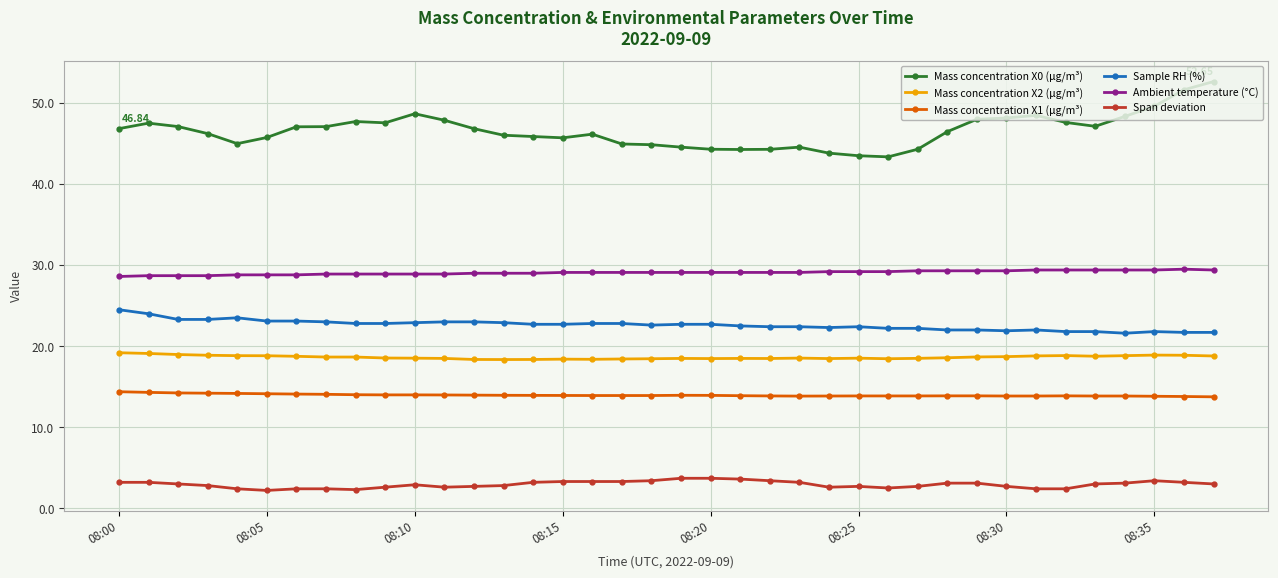

True or false: Ambient temperature (°C) and Span deviation cross at least once.

False